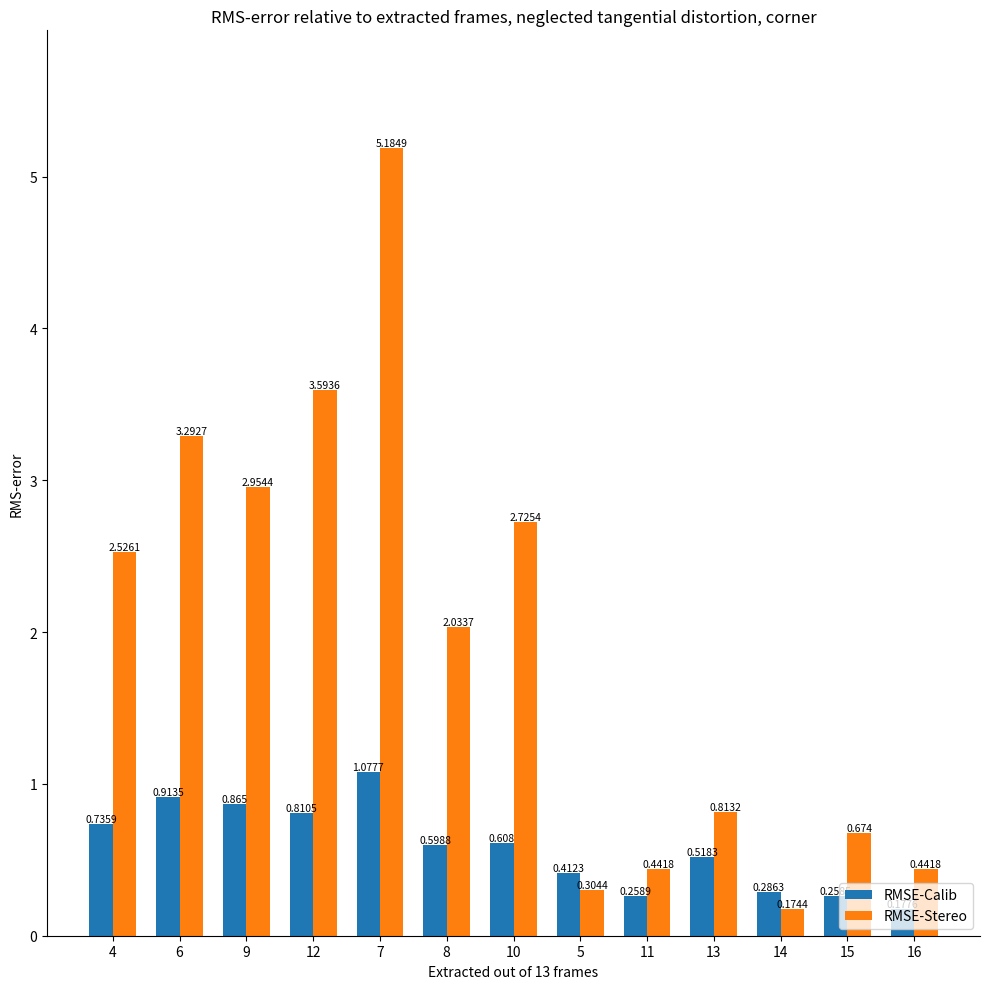

Is the value of RMSE-Stereo at 10 greater than the value of RMSE-Calib at 11?

Yes